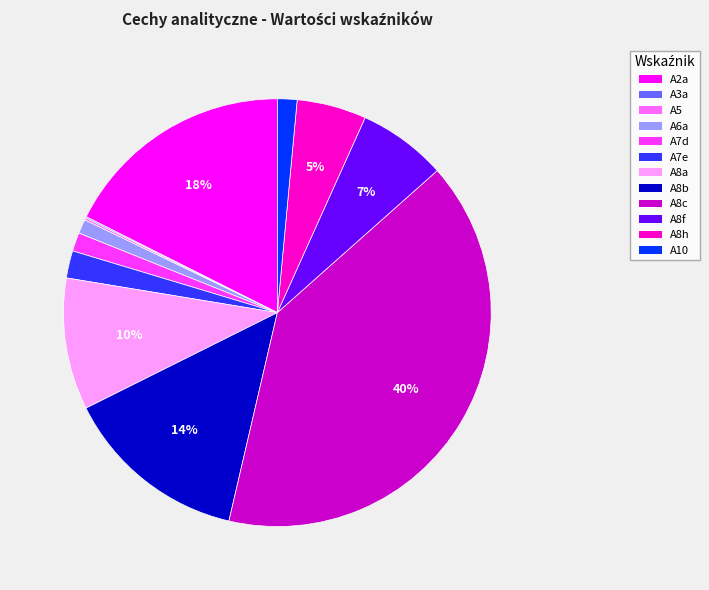

Which has a higher value, A7d or A8b?

A8b